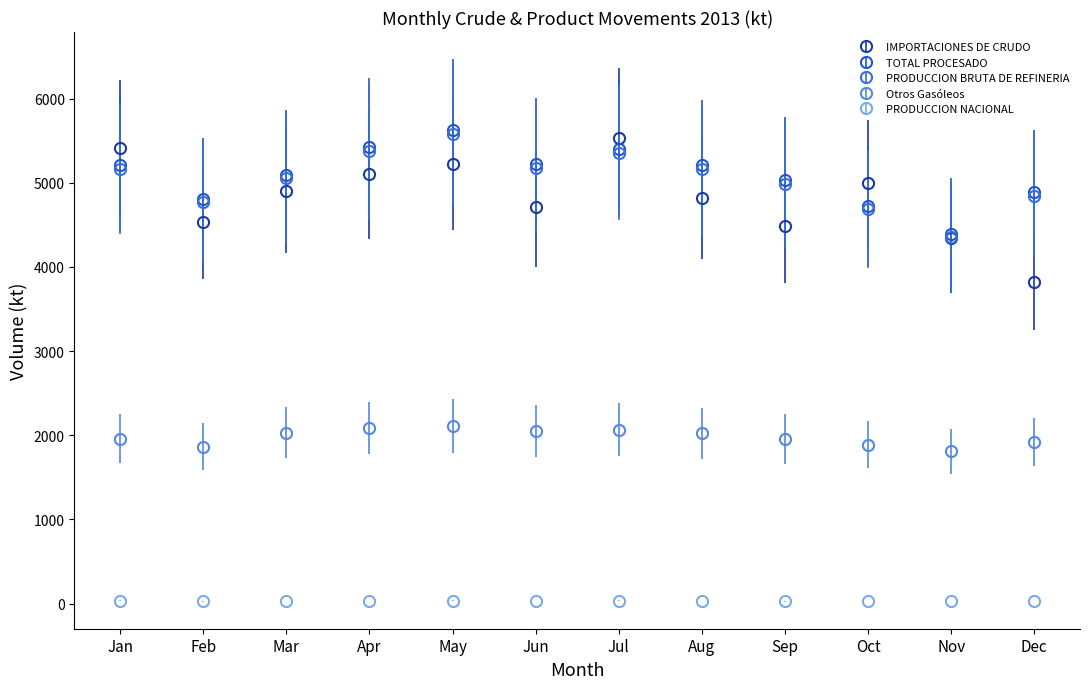

Which series has the widest spread of values?

IMPORTACIONES DE CRUDO